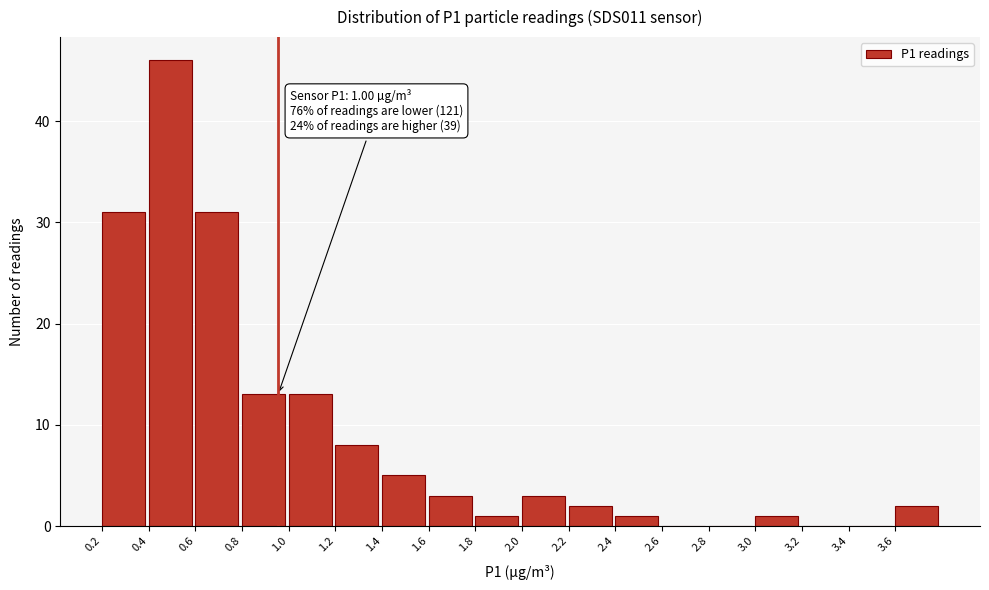

Reading left to right, transcribe all the data shown in this chart.

0.2=31	0.4=46	0.6=31	0.8=13	1.0=13	1.2=8	1.4=5	1.6=3	1.8=1	2.0=3	2.2=2	2.4=1	2.6=0	2.8=0	3.0=1	3.2=0	3.4=0	3.6=2